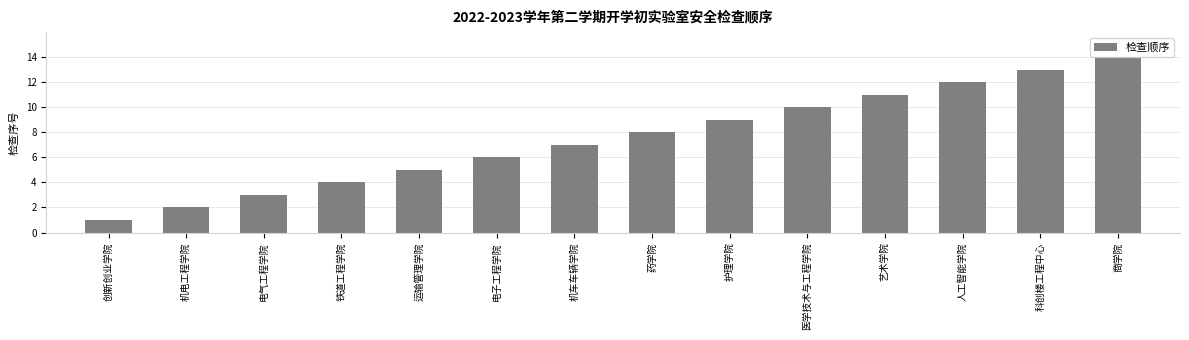

What value does the data have at 机车车辆学院?

7